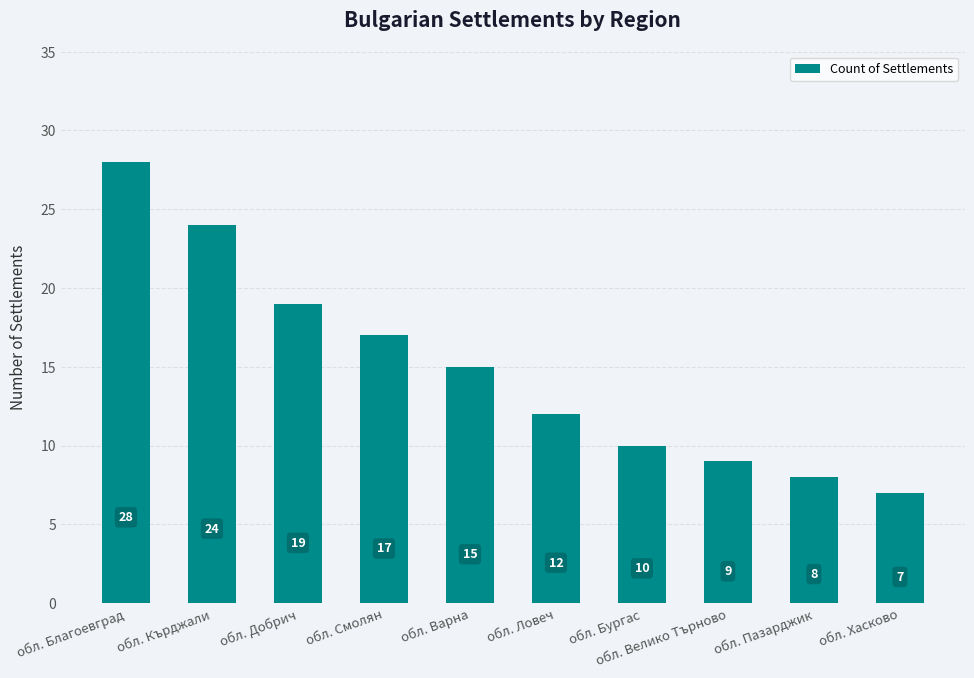

Where is the data nearest to the value 17?

обл. Смолян